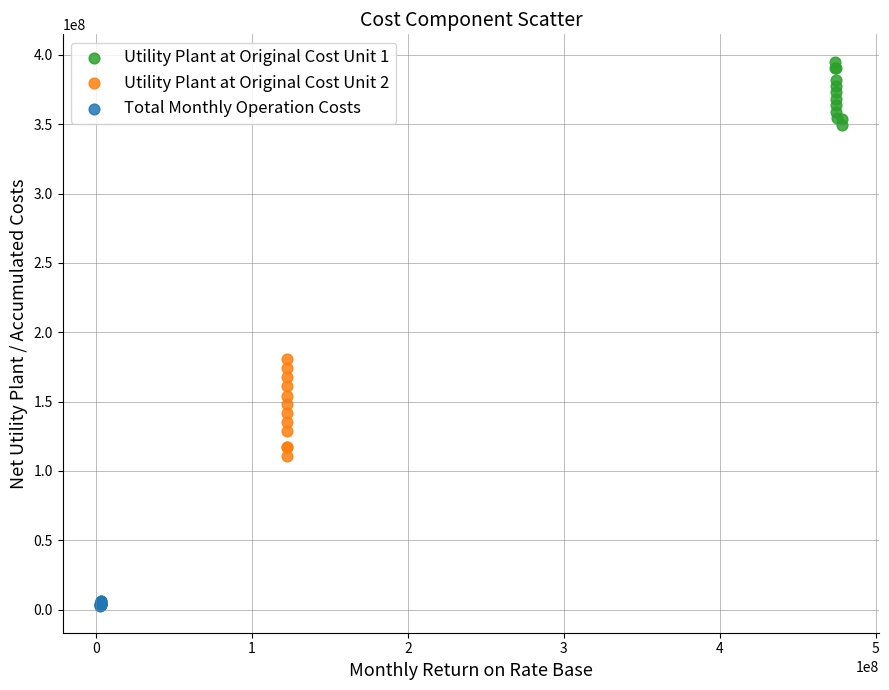

Which series reaches the minimum Y coordinate?

Total Monthly Operation Costs